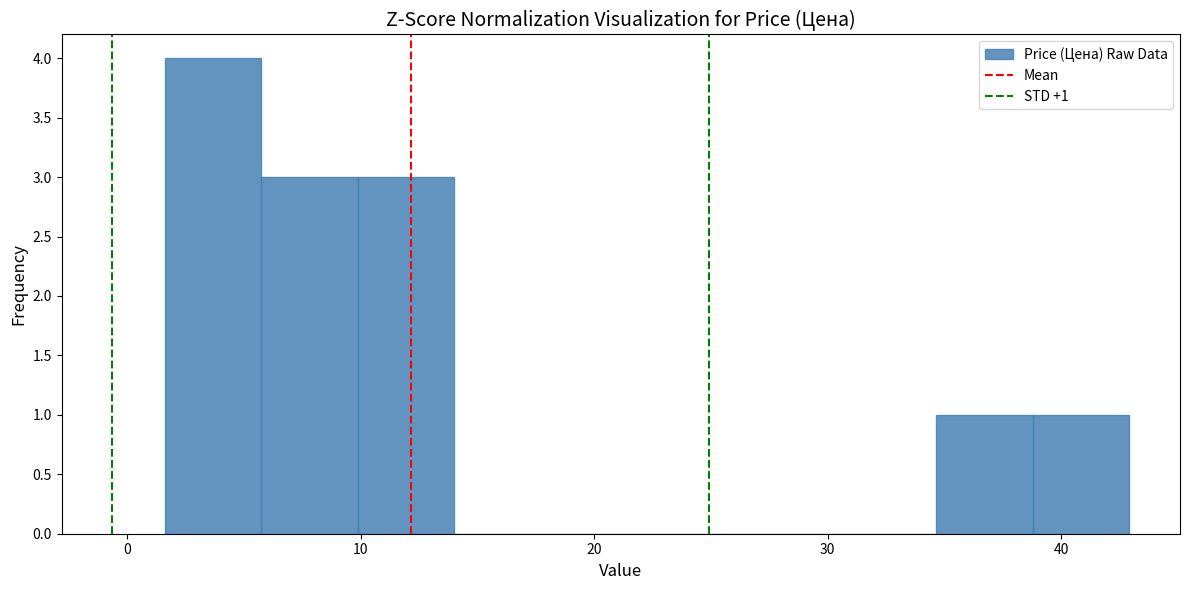

Over which range of the x-axis is the bar tallest?

2 to 6